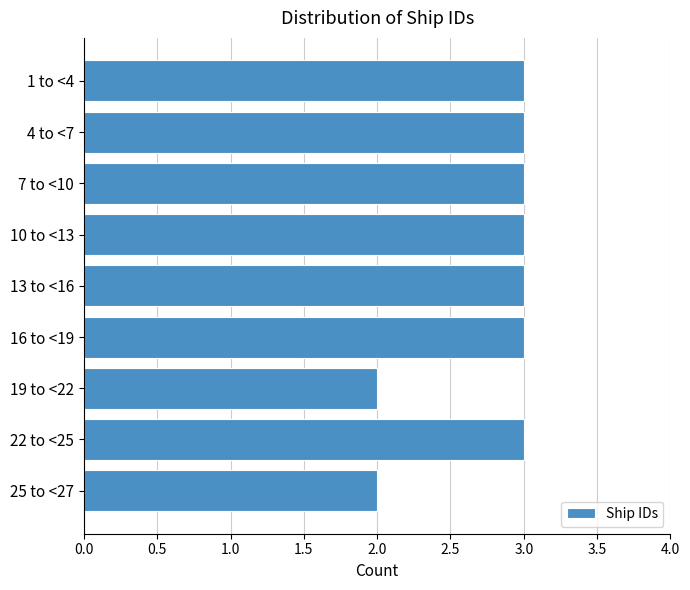

Reading bottom to top, extract all data points from this chart.

25 to <27=2	22 to <25=3	19 to <22=2	16 to <19=3	13 to <16=3	10 to <13=3	7 to <10=3	4 to <7=3	1 to <4=3